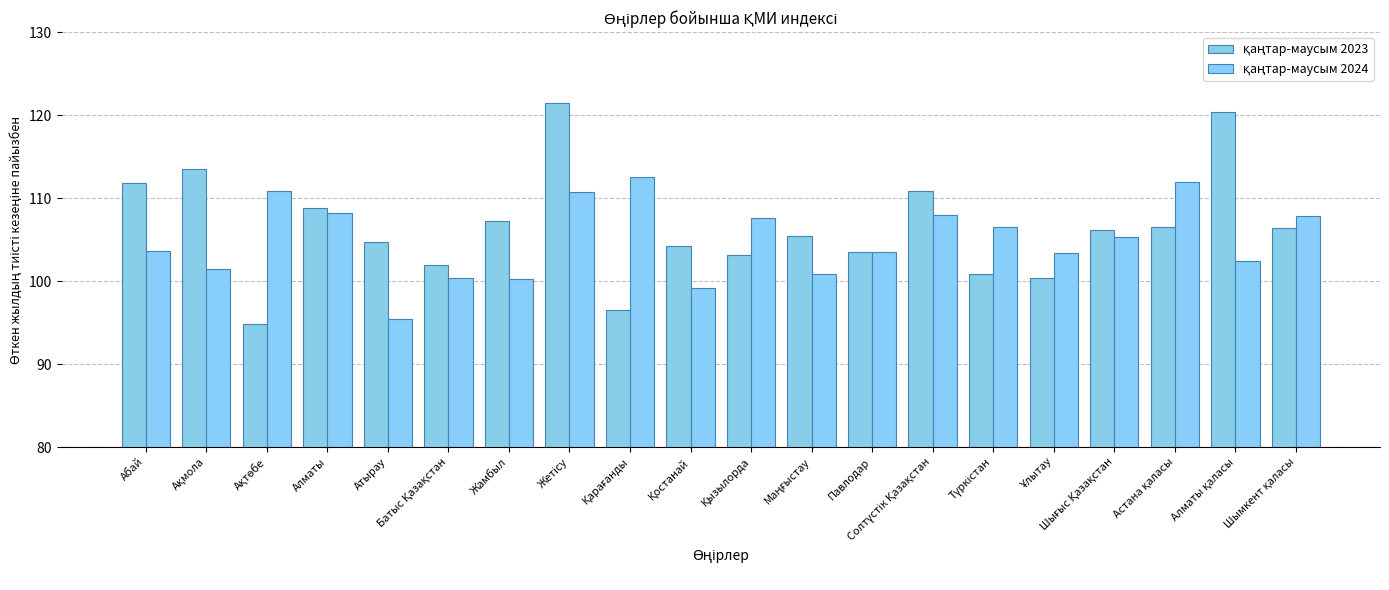

Are the bars horizontal?

No